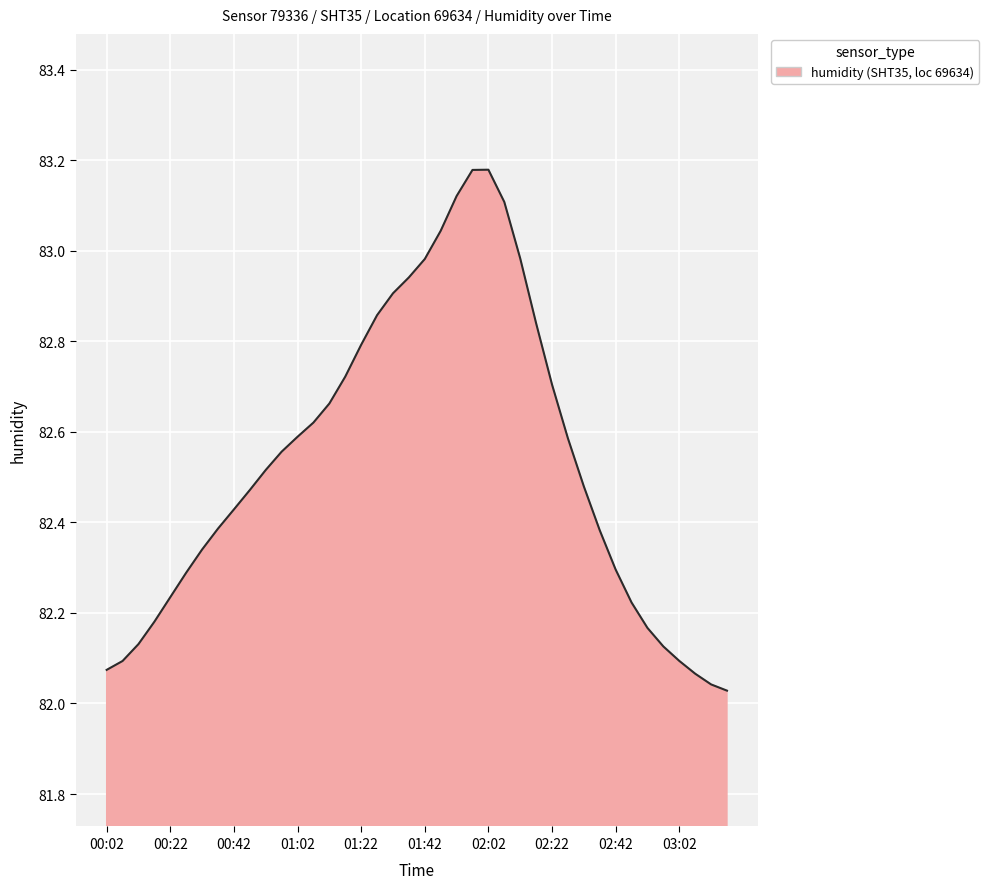

What is the difference between the maximum and minimum values?

1.2